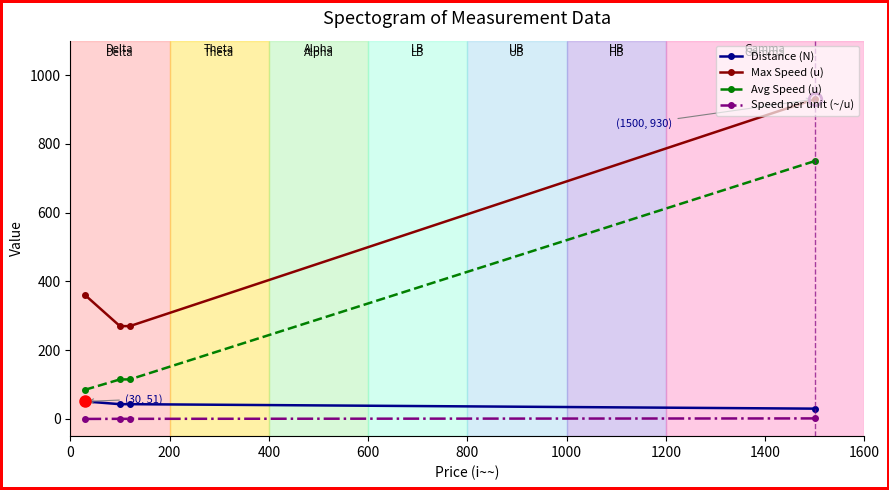

Which series has the largest total across all categories?

Max Speed (u)